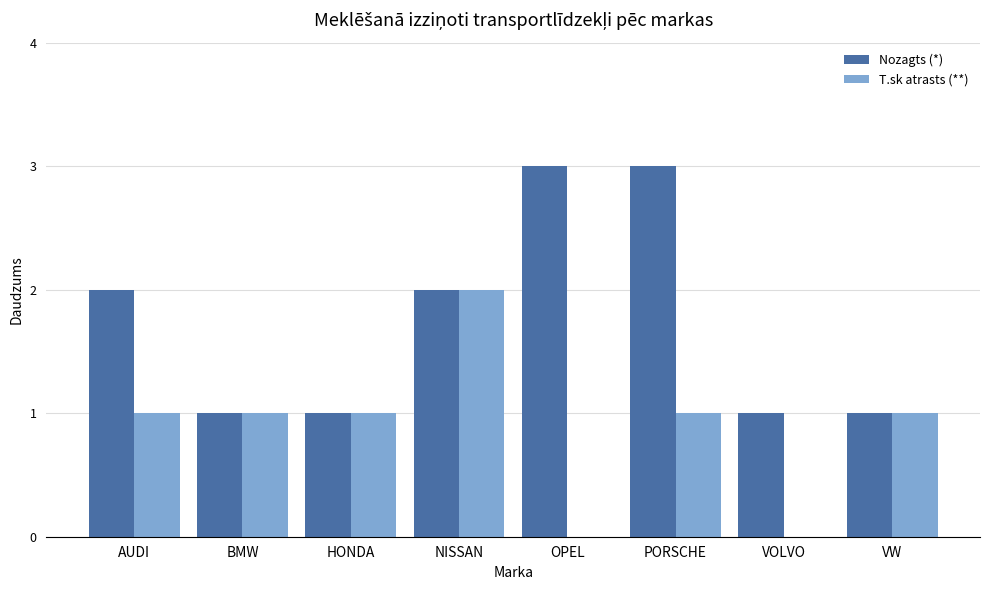

Which series has the largest total across all categories?

Nozagts (*)